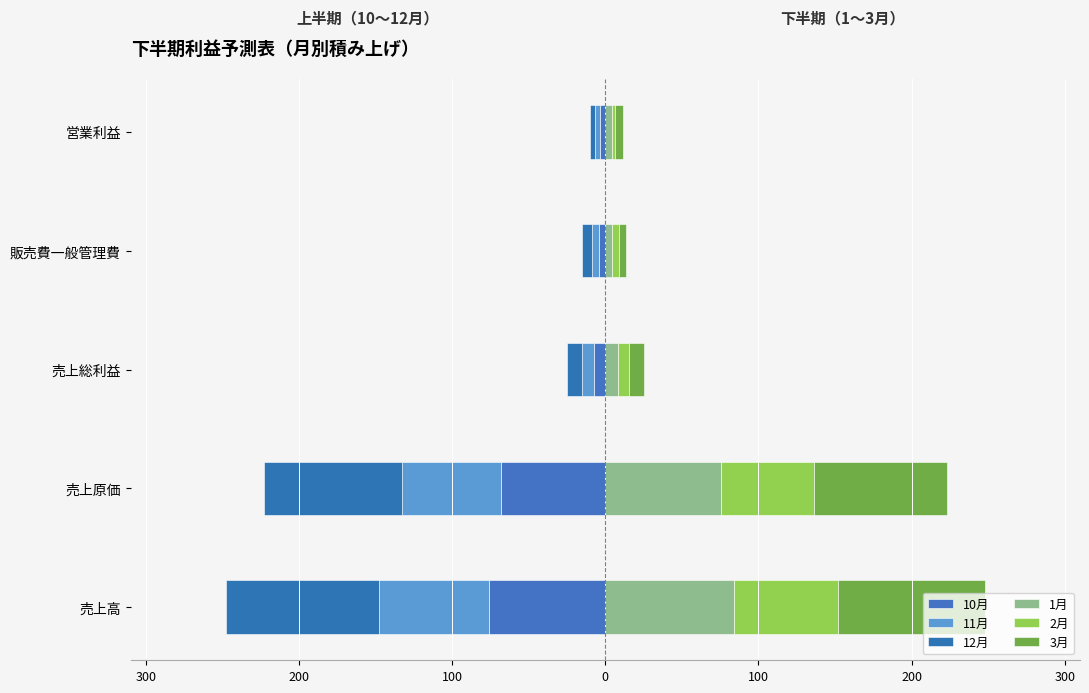

What is the spread (max minus min) of values at 売上原価?

176.1